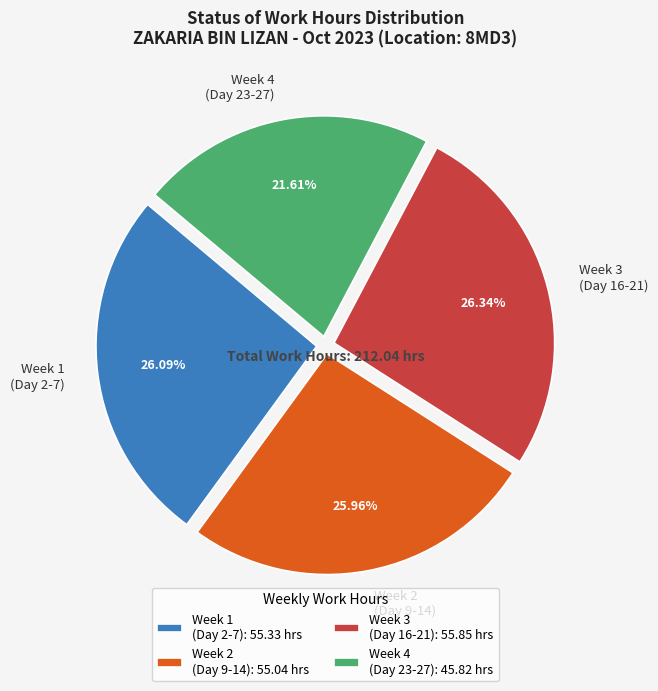

Does Week 1 (Day 2-7) account for over 50% of the chart?

No